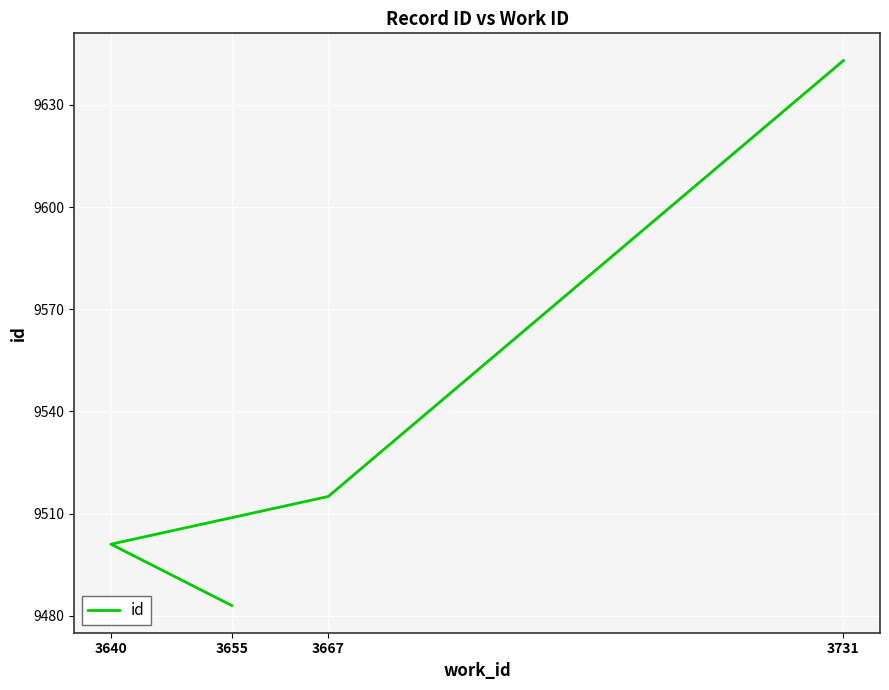

What is the change in value from 3655 to 3731?

+160